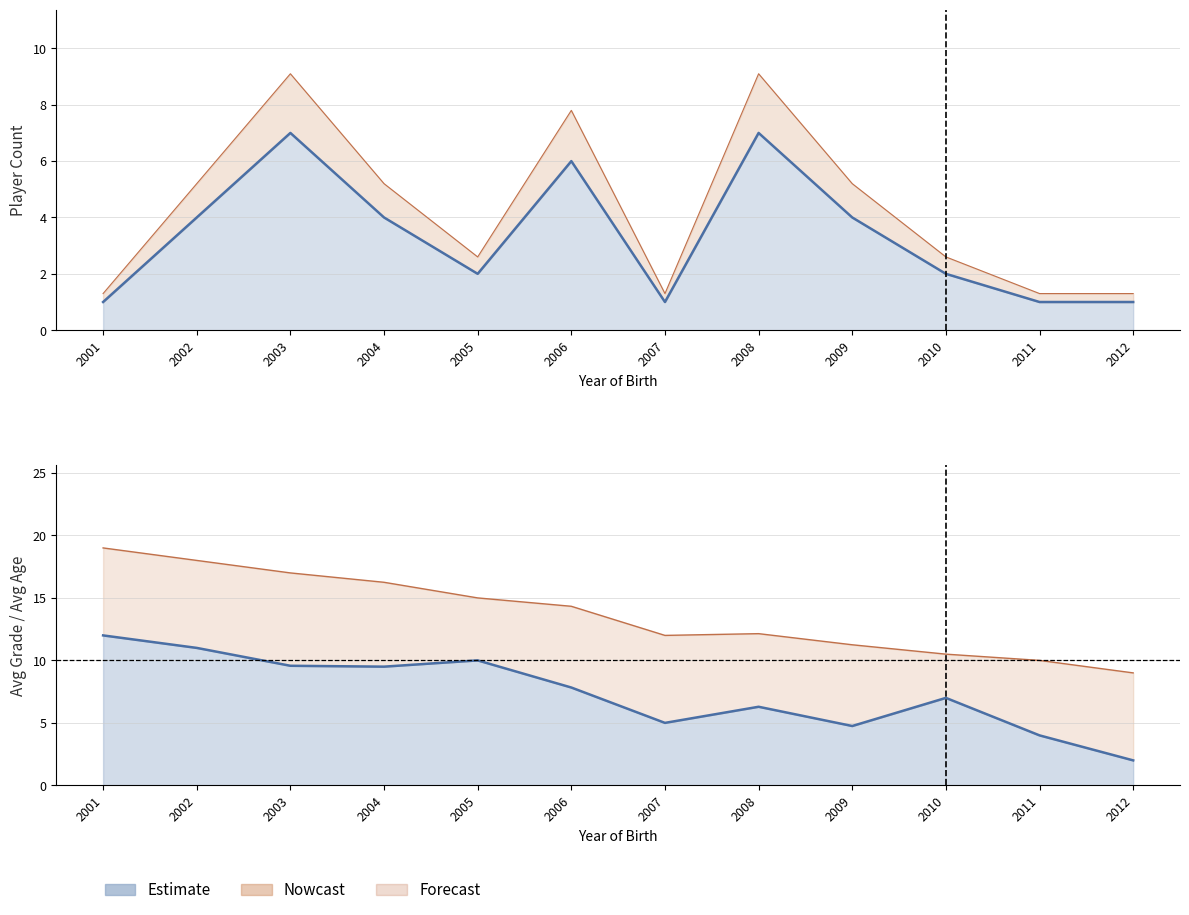

Reading left to right, list all the values displayed in this chart.

Avg Grade: 12.0	11.0	9.6	9.5	10.0	7.8	5.0	6.3	4.8	7.0	4.0	2.0
Avg Age in 2020: 19.0	18.0	17.0	16.2	15.0	14.3	12.0	12.1	11.2	10.5	10.0	9.0
Count: 1.0	4.0	7.0	4.0	2.0	6.0	1.0	7.0	4.0	2.0	1.0	1.0